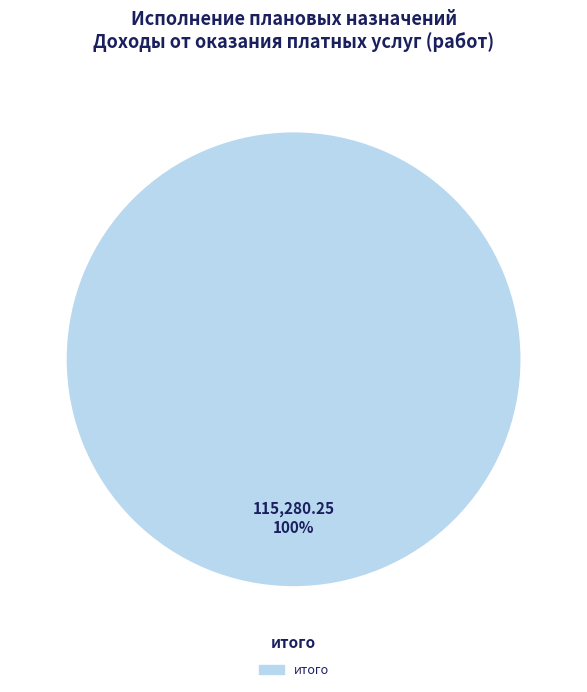

Is there a majority slice in this chart?

Yes